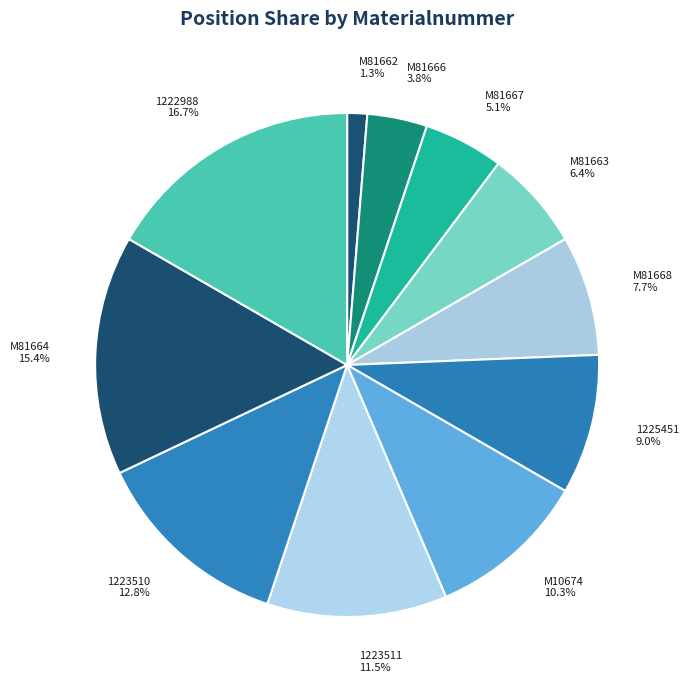

Does M81663 represent more than half of the total?

No